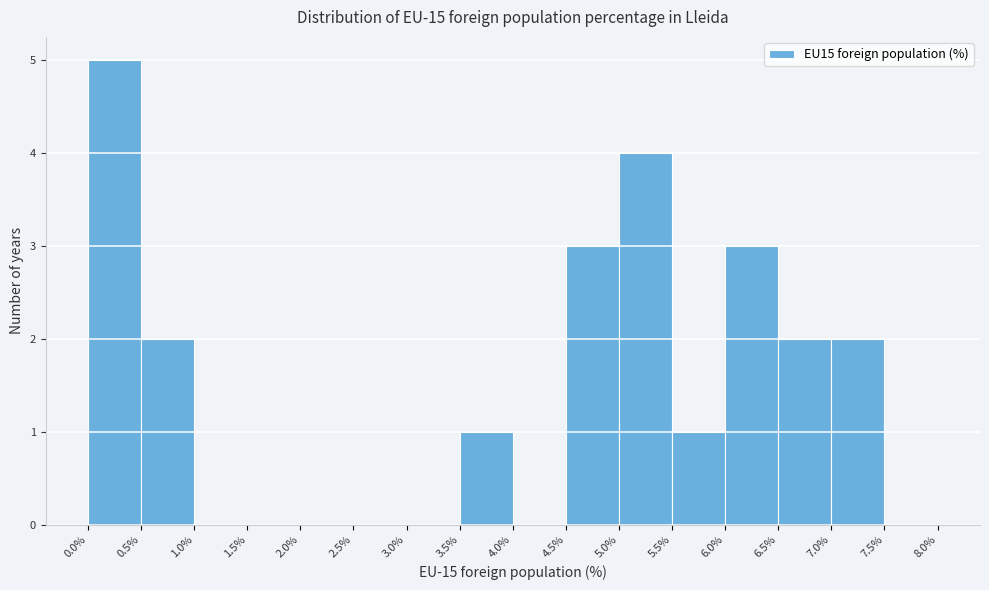

Reading left to right, list every bar in this chart as the range it spans on the x-axis followed by its height. The values are not printed on the chart, so give them approximately, as read against the axis.

0.0% to 0.5%: 5
0.5% to 1.0%: 2
1.0% to 1.5%: 0
1.5% to 2.0%: 0
2.0% to 2.5%: 0
2.5% to 3.0%: 0
3.0% to 3.5%: 0
3.5% to 4.0%: 1
4.0% to 4.5%: 0
4.5% to 5.0%: 3
5.0% to 5.5%: 4
5.5% to 6.0%: 1
6.0% to 6.5%: 3
6.5% to 7.0%: 2
7.0% to 7.5%: 2
7.5% to 8.0%: 0